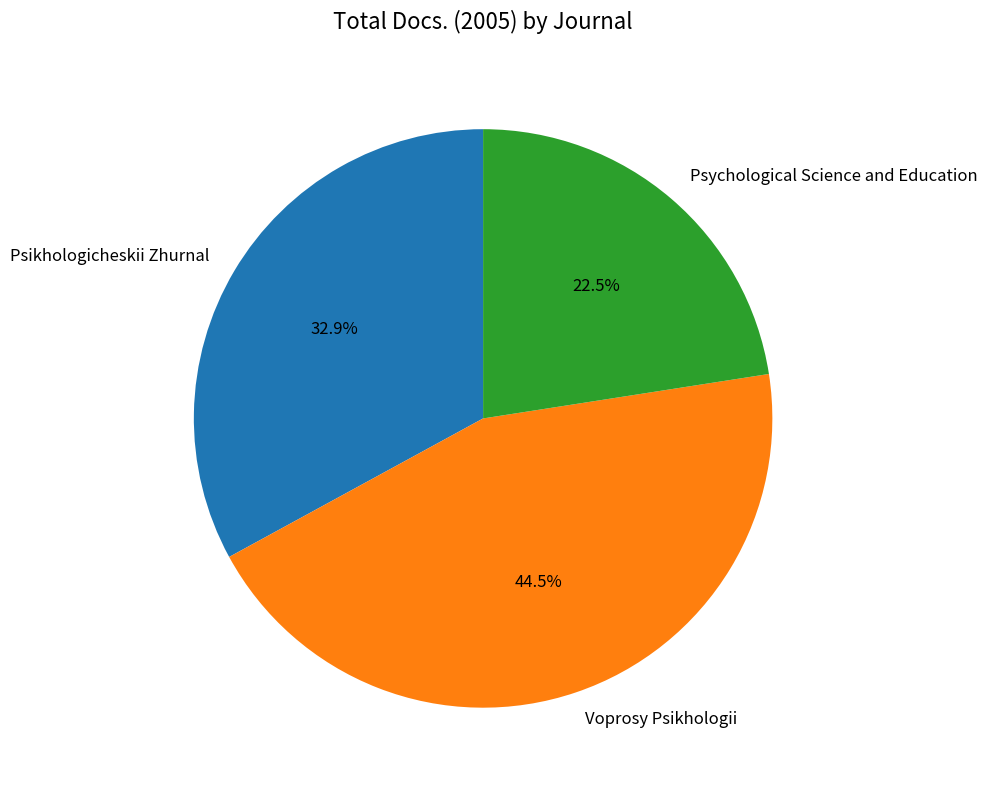

Is there any slice that represents more than half of the pie?

No